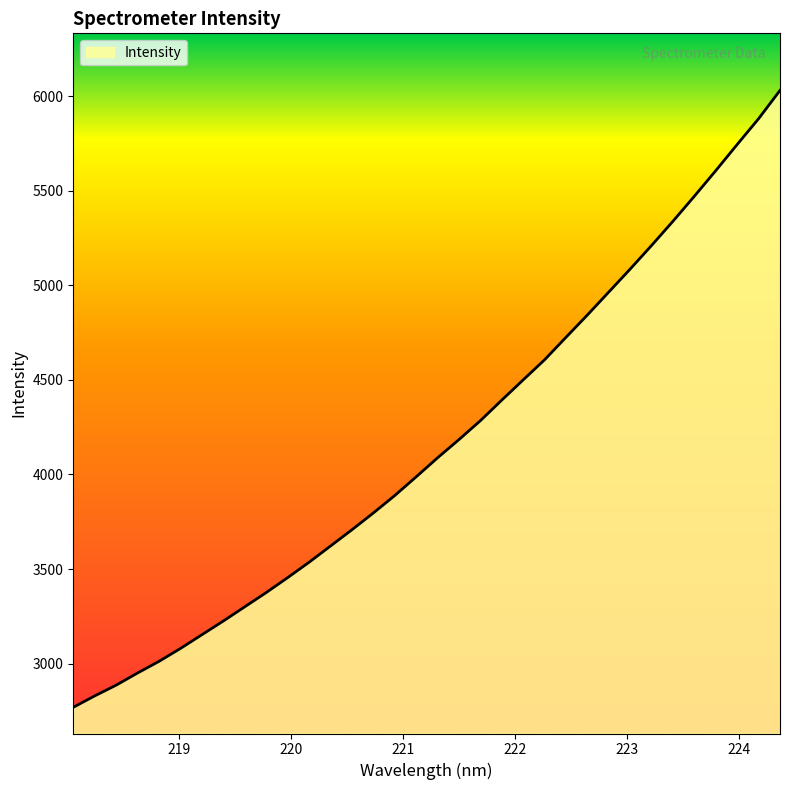

What is the greatest value displayed?

6029.9